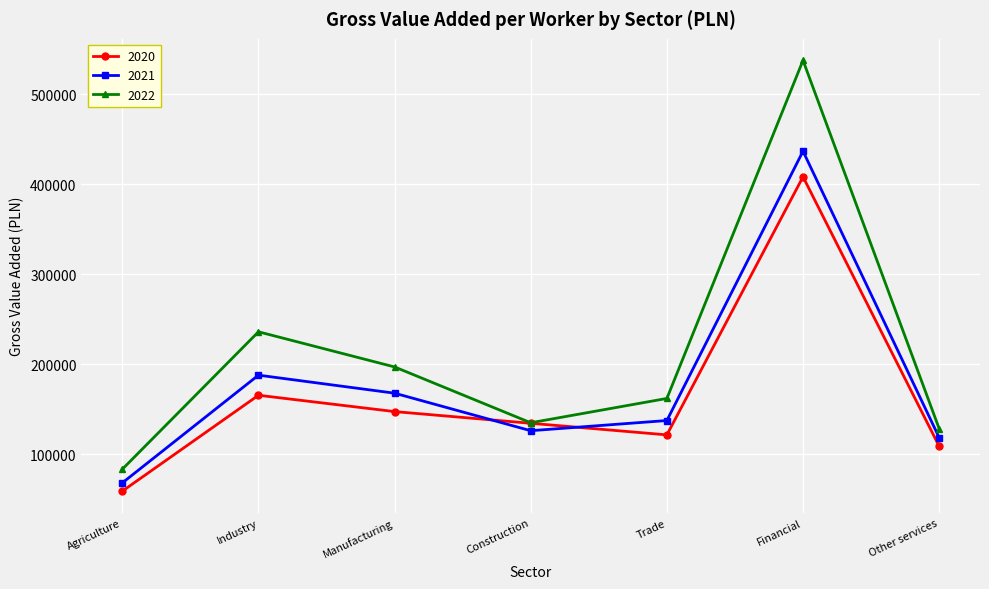

What is the label of the 7th point from the left?

Other services